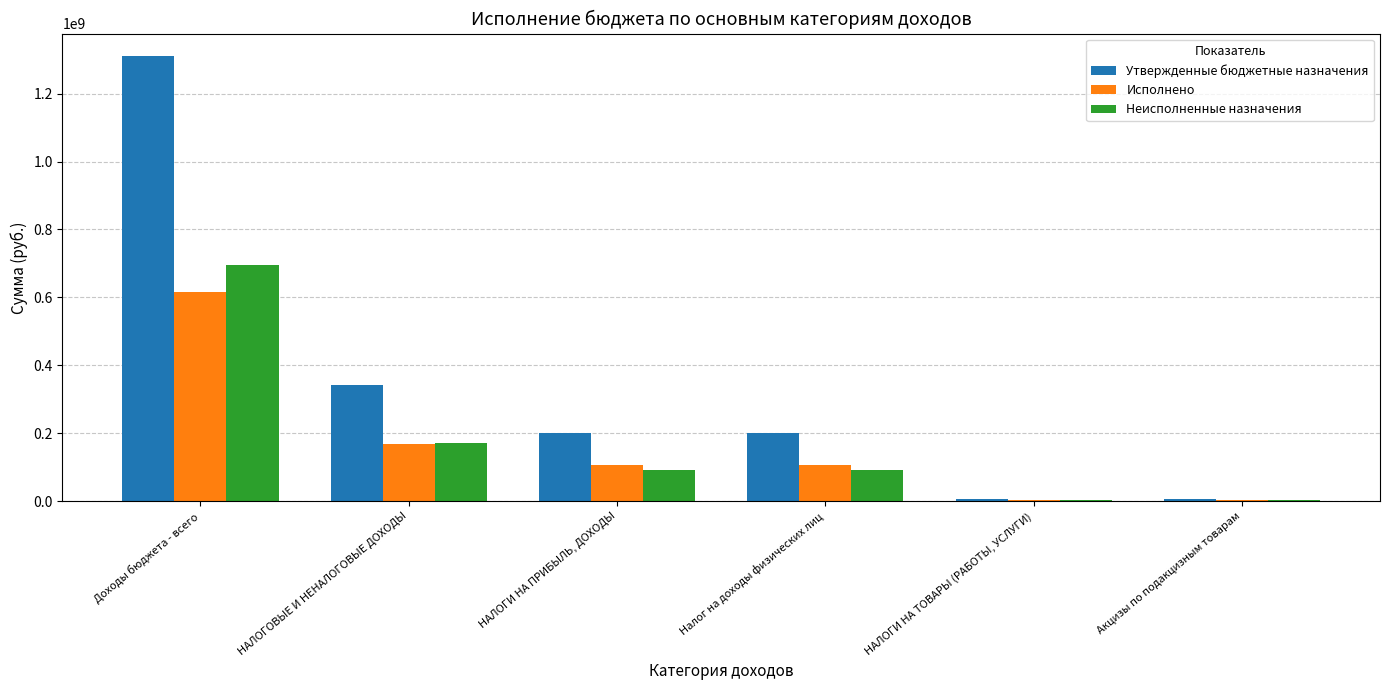

True or false: Неисполненные назначения has a value of 76920557.5 at НАЛОГОВЫЕ И НЕНАЛОГОВЫЕ ДОХОДЫ.

False